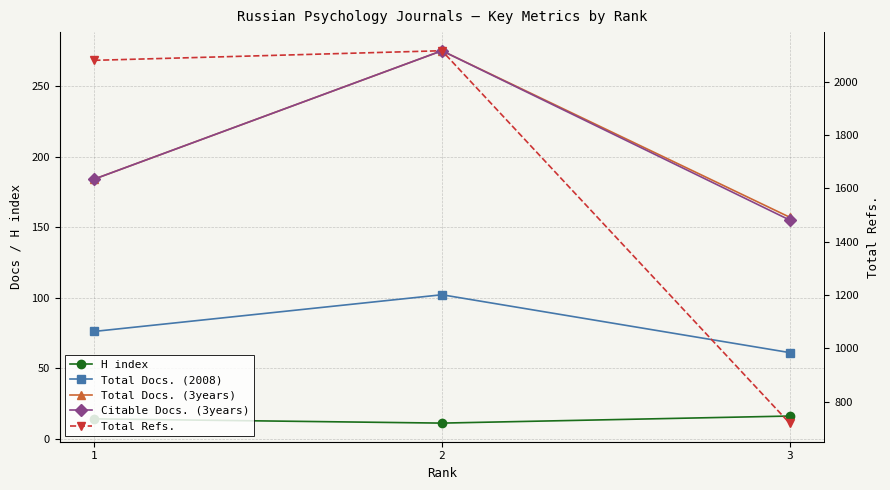

Is this an area chart (filled region under the line)?

No